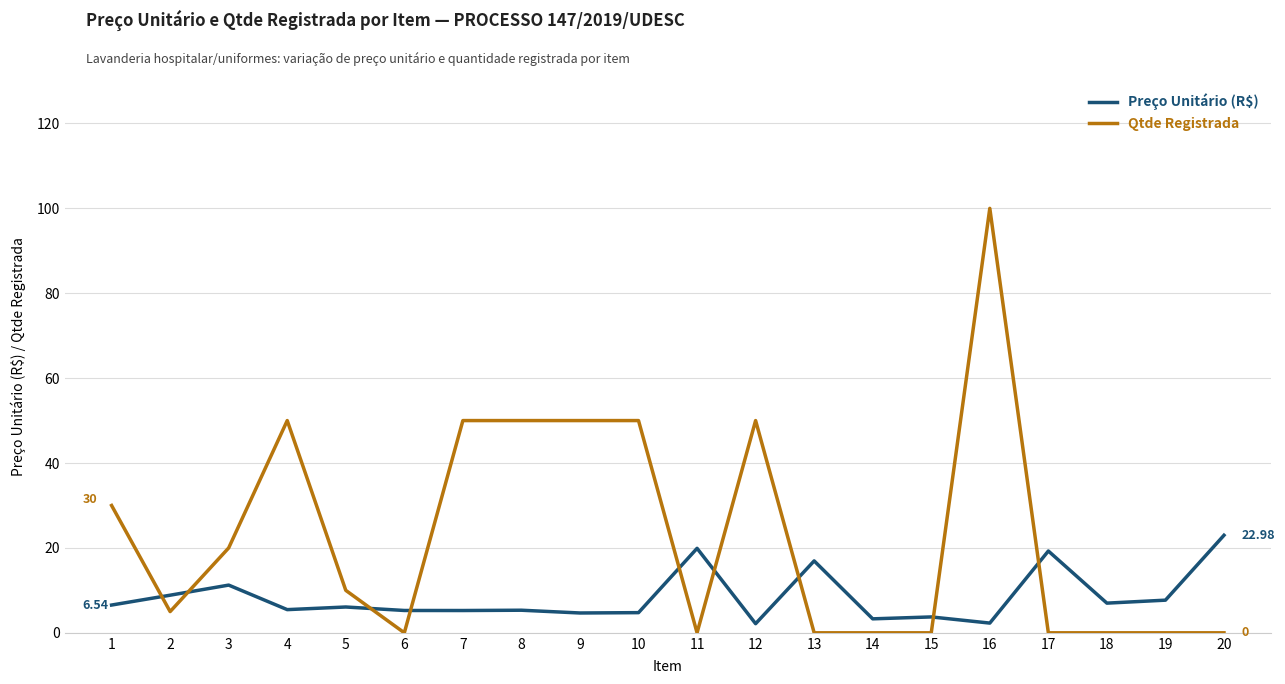

What is the difference between the maximum and minimum values in the Qtde Registrada series?

100.0